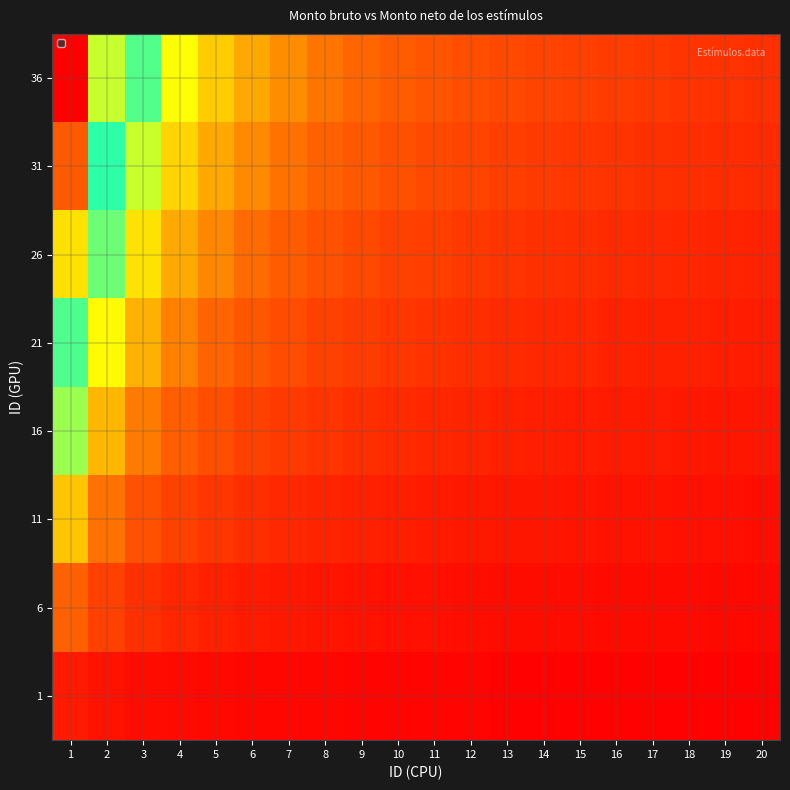

What is the total value across all series at 11?

13.0